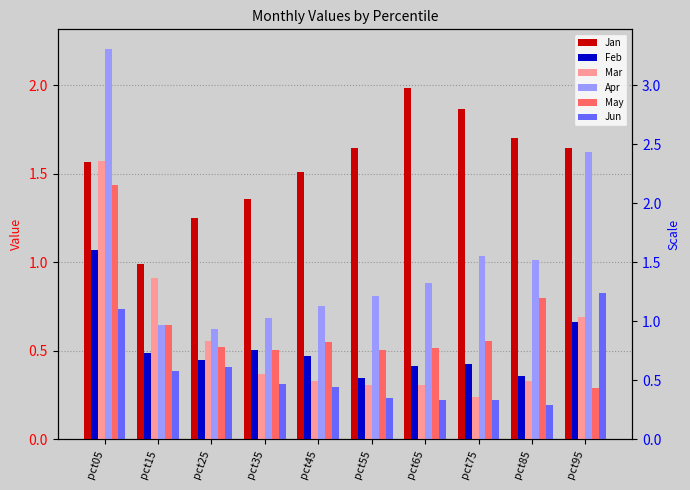

What is the value of the Mar bar at the 2nd from the left?

0.9